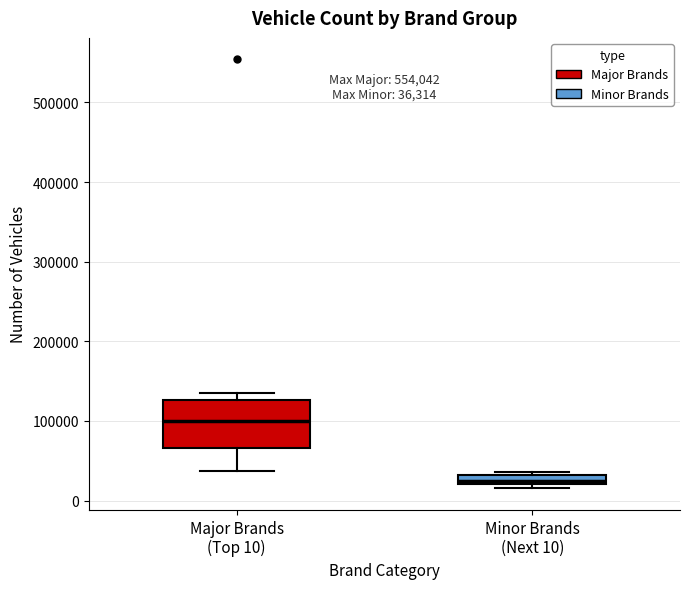

Comparing the boxes themselves (not the whiskers), which one is the tallest?

Major Brands (Top 10)